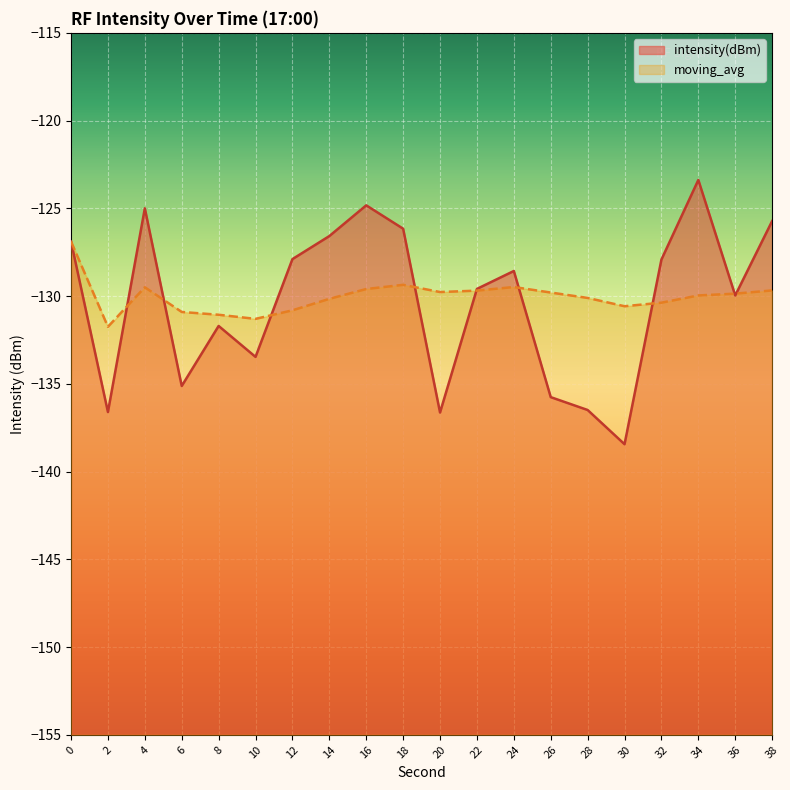

Which series has the widest spread of values?

intensity(dBm)